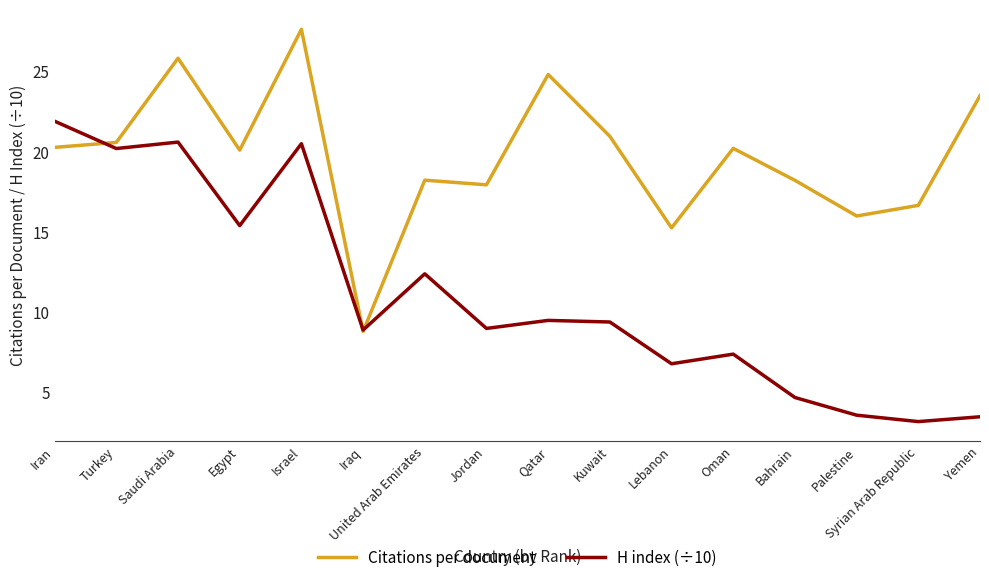

Which series changed the most between Turkey and Oman?

H index (÷10)